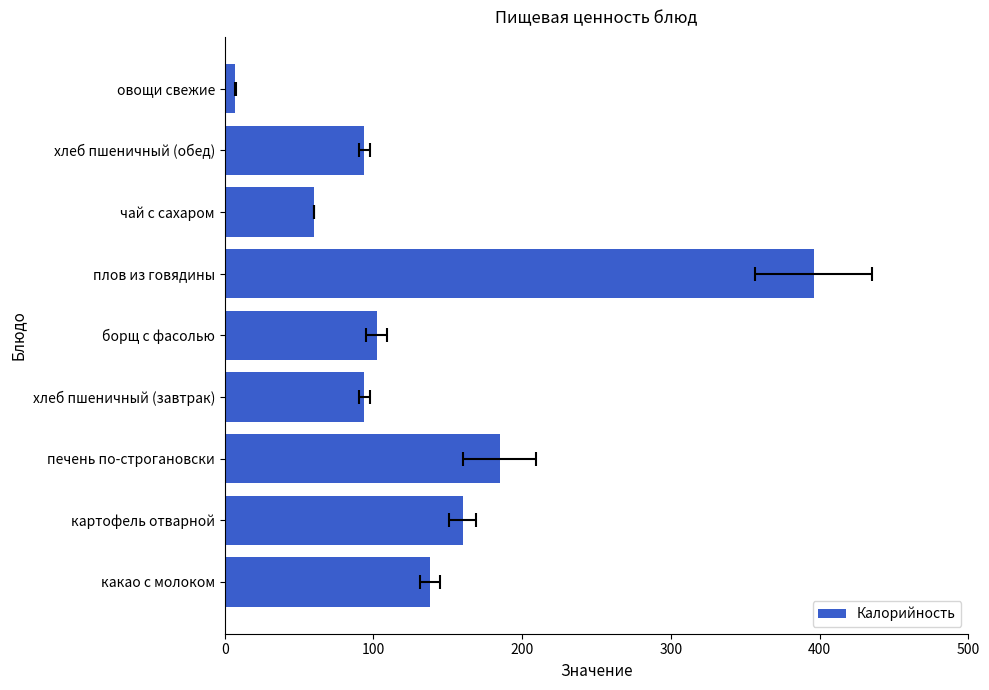

Reading left to right, transcribe all the data shown in this chart.

138.0	160.0	185.0	94.0	102.2	396.0	60.0	94.0	7.2